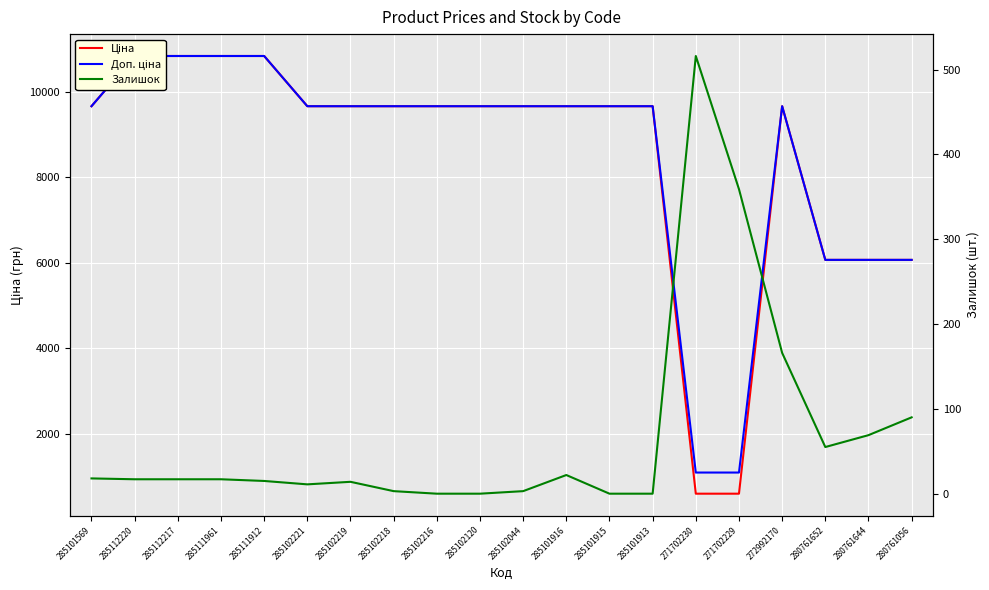

Is the value of Доп. ціна at 285101916 greater than the value of Ціна at 285102218?

No